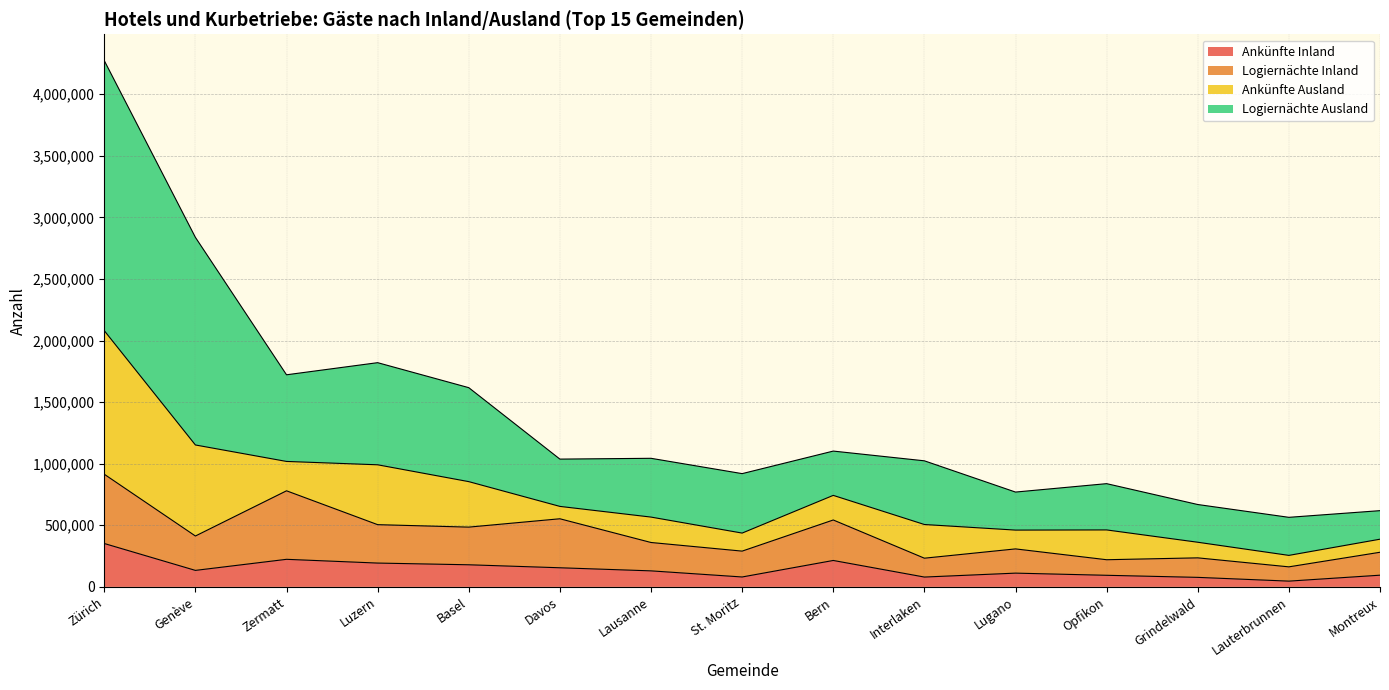

Which series has the largest total across all categories?

Logiernächte Ausland